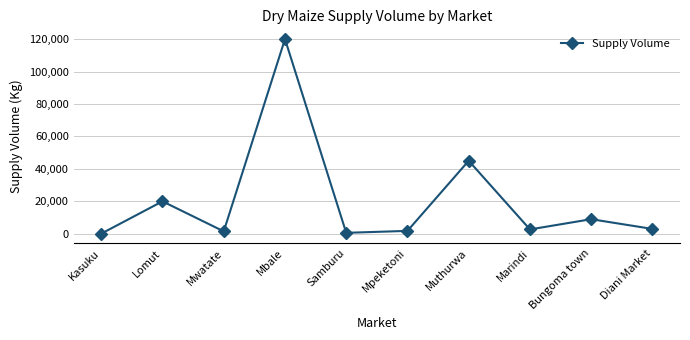

What is the ratio of the value at Mwatate to the value at Diani Market?

0.5